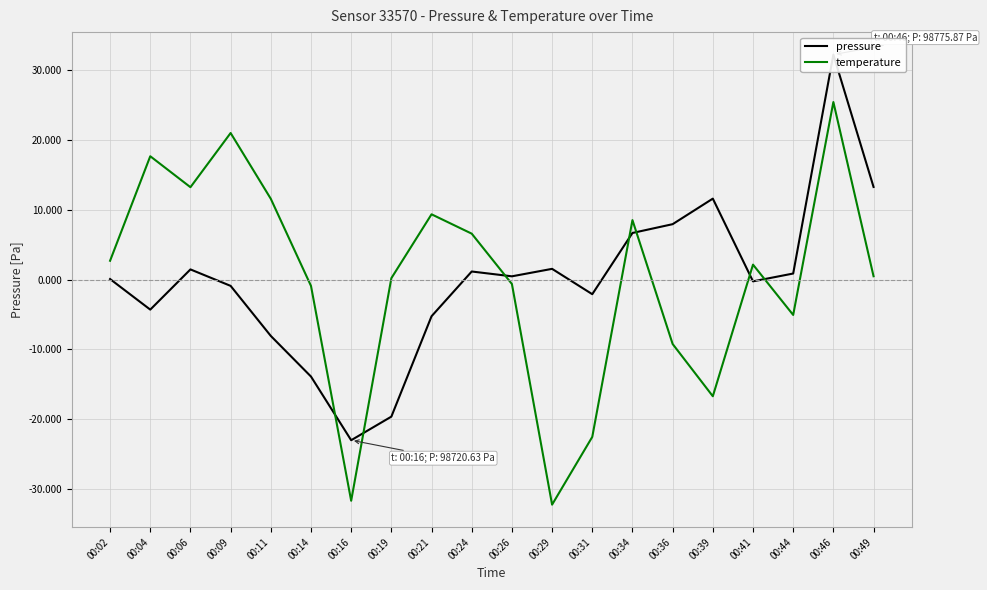

True or false: temperature has a value of 13.2 at 00:06.

True